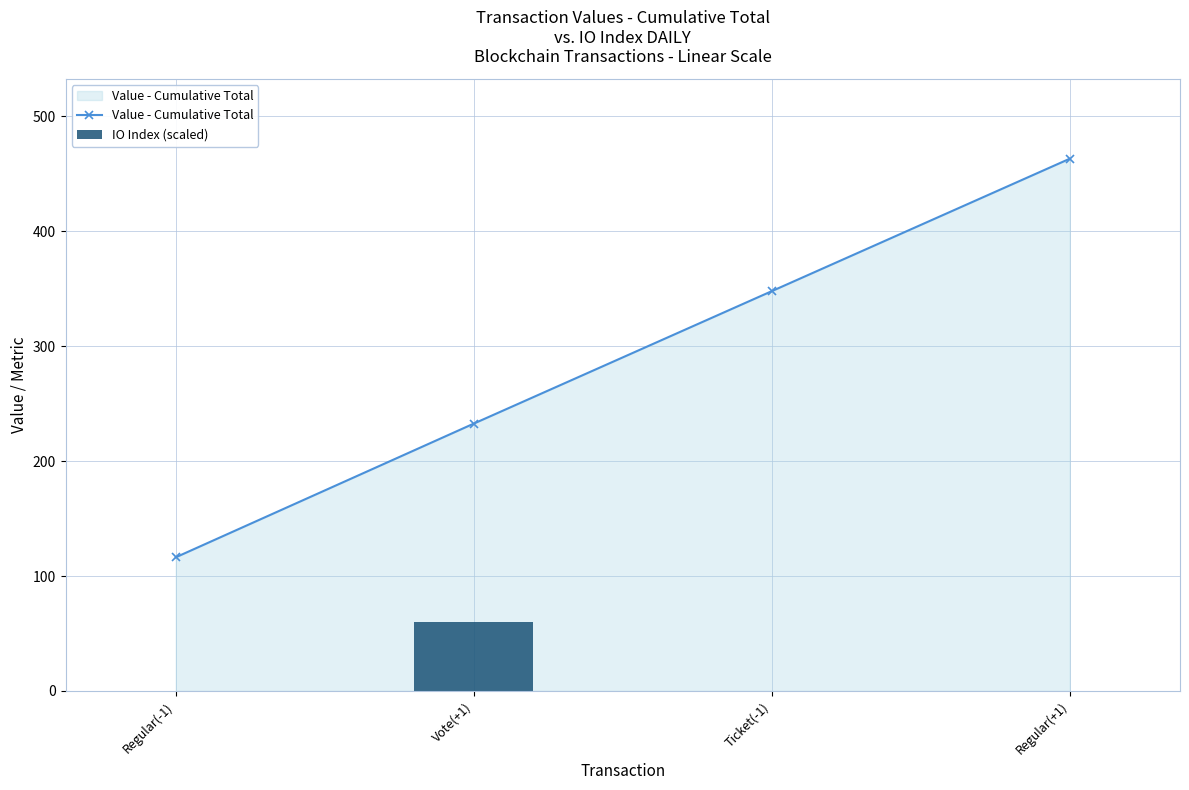

At how many categories does at least one series exceed 458?

1